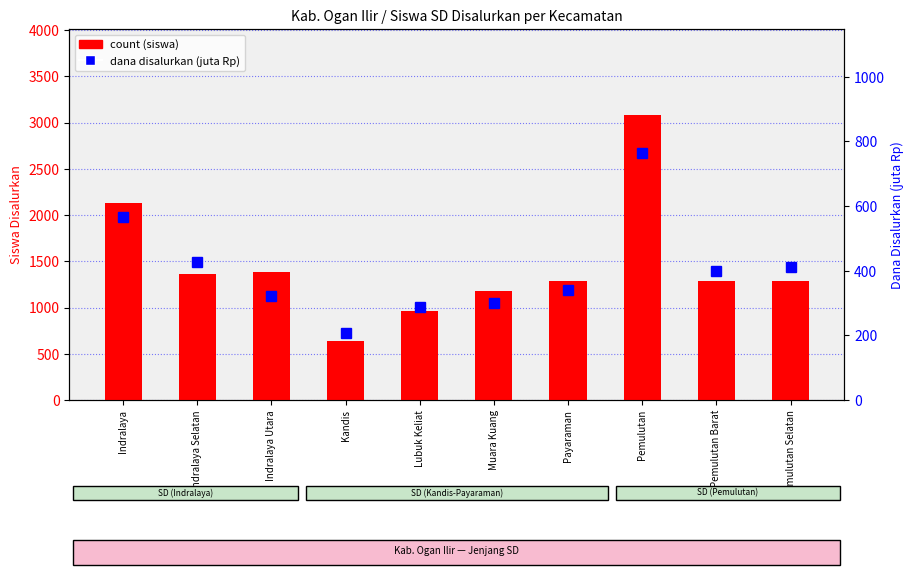

What position from the right is Payaraman?

4